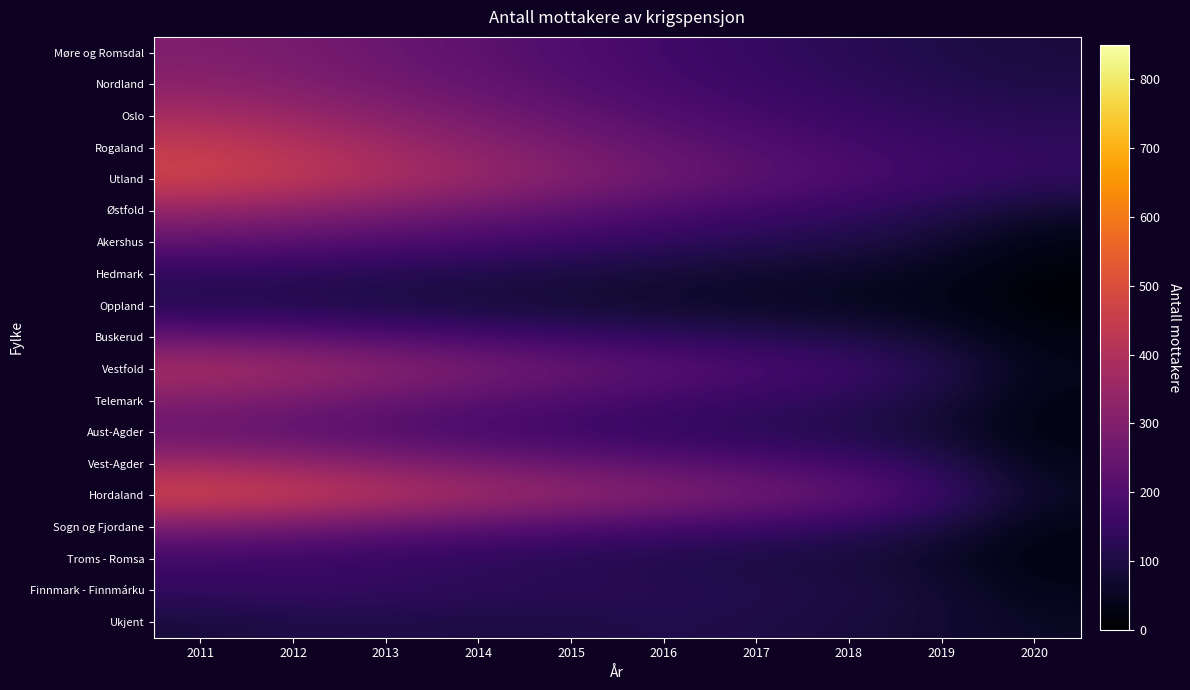

What is the smallest value displayed?

12.1